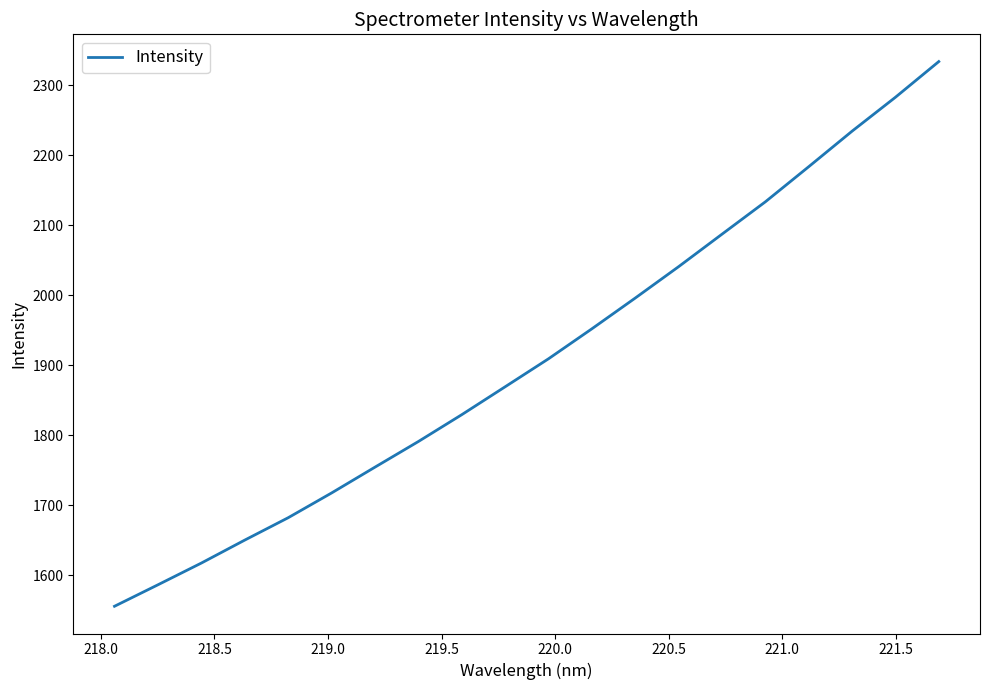

What is the difference between the maximum and minimum values?

778.5